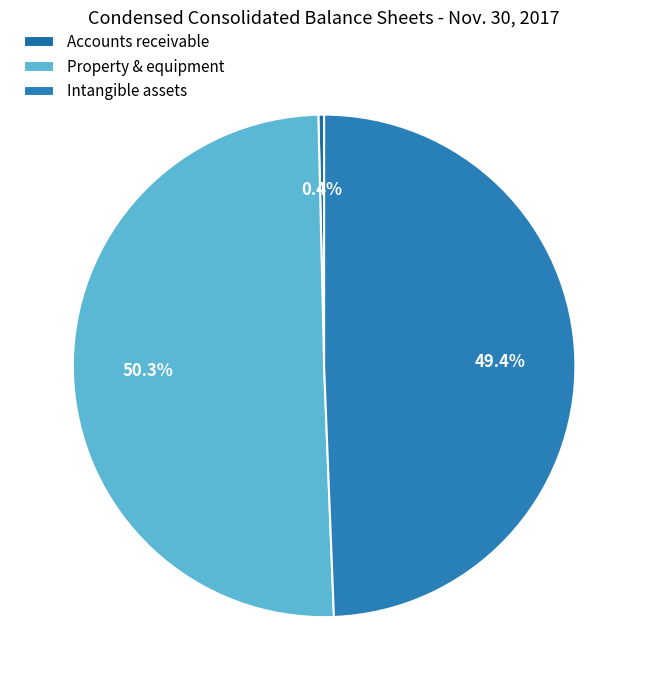

Is there a majority slice in this chart?

Yes